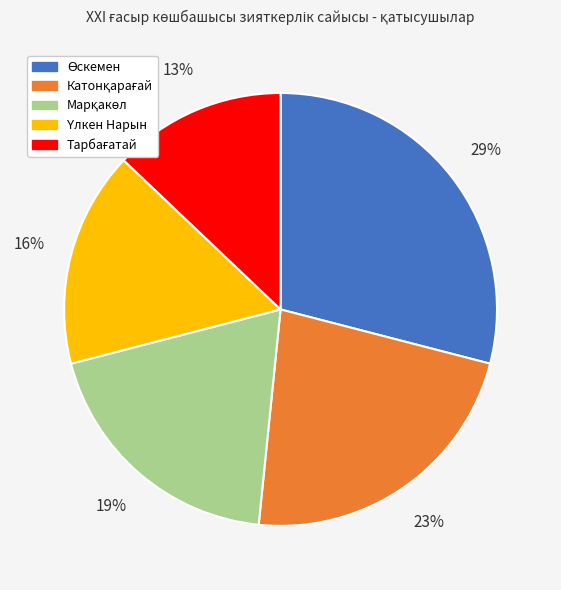

To the nearest percent, what is the difference between the largest and smallest slice percentages?

16%